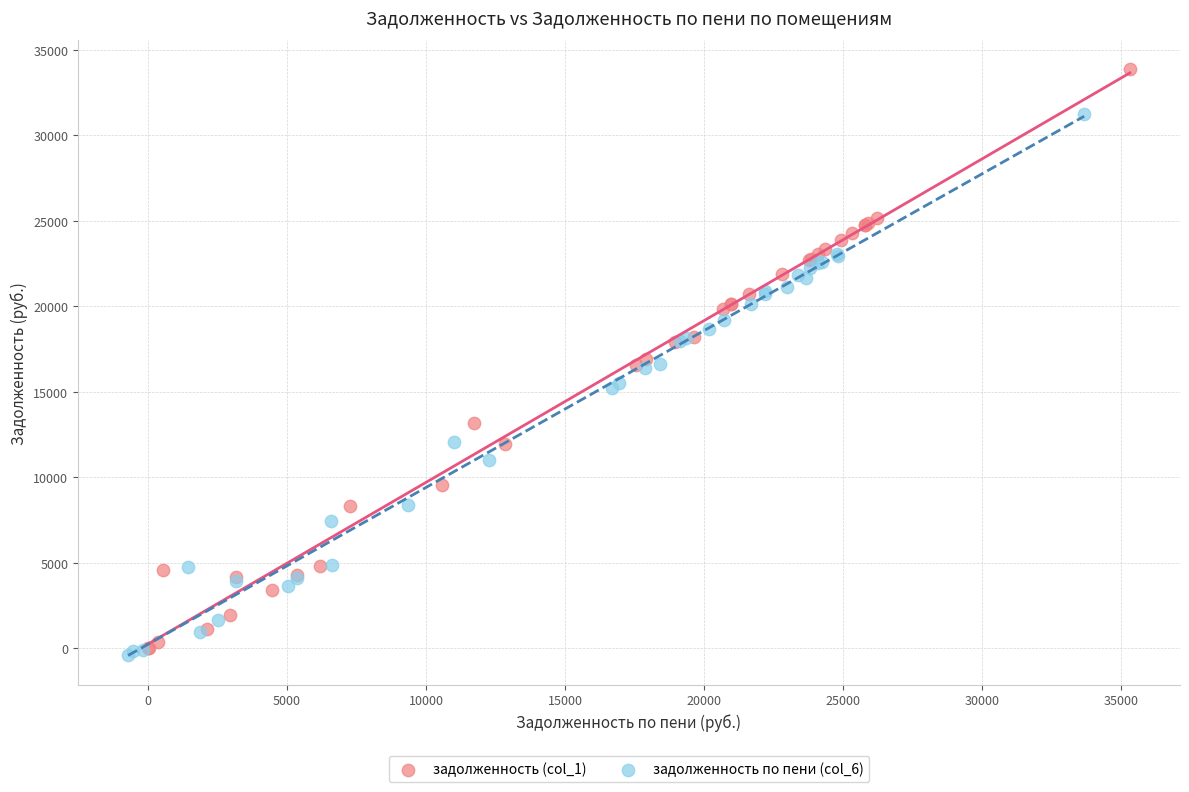

Which series has the widest spread of Y values?

задолженность (col_1)